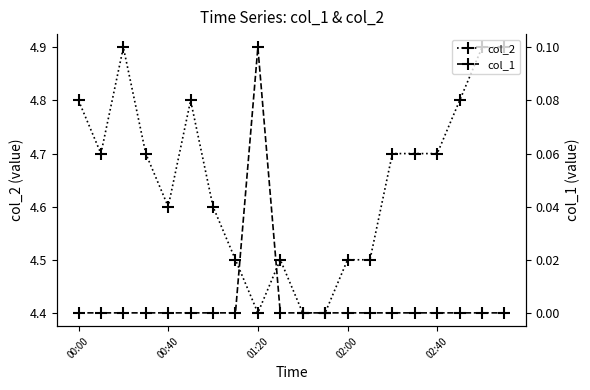

What is the lowest value of the col_2 series?

4.4